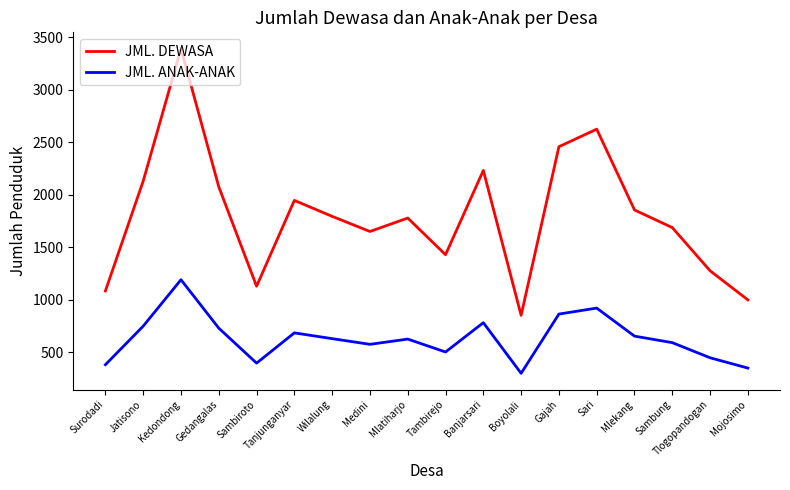

The value of JML. ANAK-ANAK at Banjarsari is 781. True or false?

True